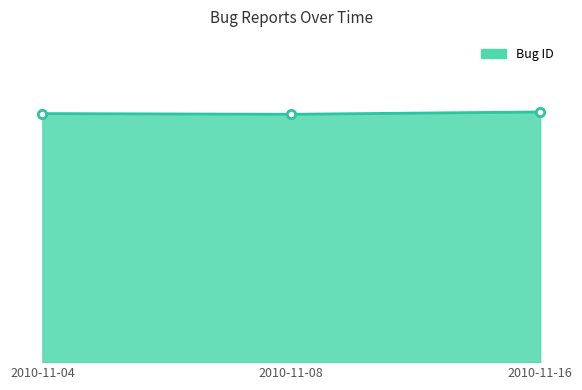

Is this an area chart (filled region under the line)?

Yes